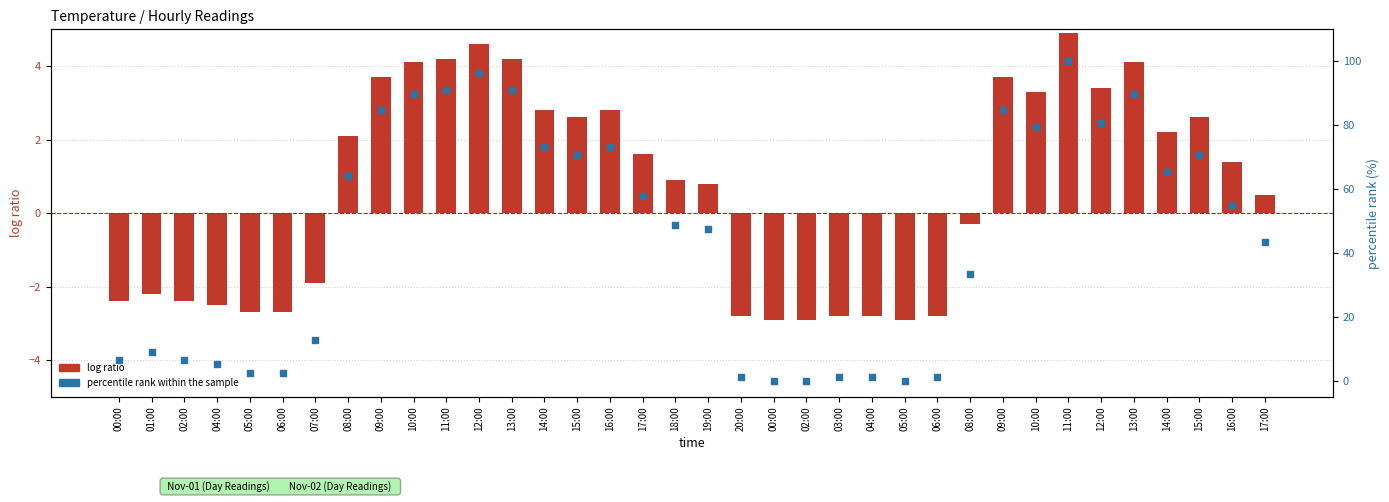

Which series has the largest total across all categories?

percentile rank within the sample